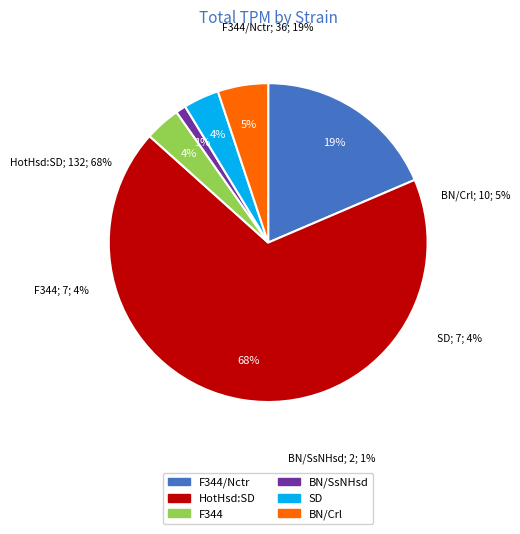

What percentage do BN/Crl and F344/Nctr together represent?

23.7%